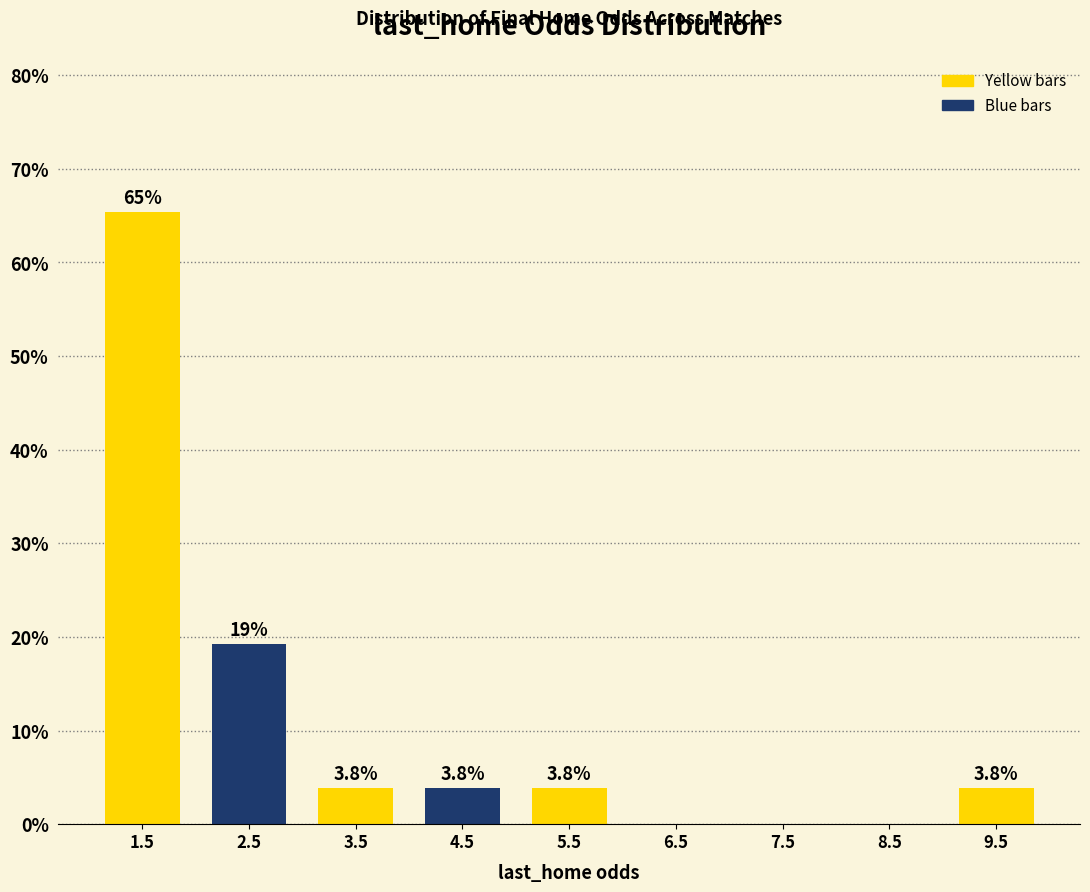

Over which range of the x-axis is the bar tallest?

1 to 2